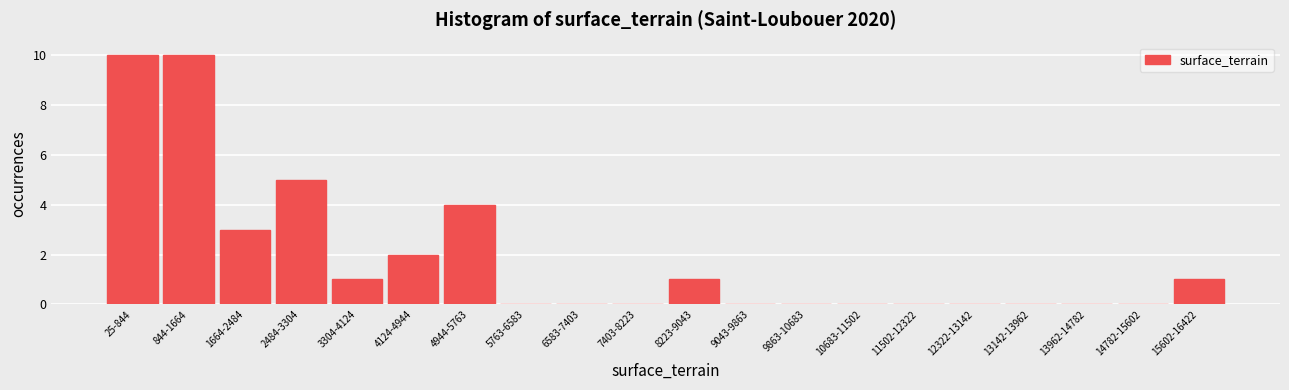

Reading right to left, list all the values displayed in this chart.

15602-16422=1	14782-15602=0	13962-14782=0	13142-13962=0	12322-13142=0	11502-12322=0	10683-11502=0	9863-10683=0	9043-9863=0	8223-9043=1	7403-8223=0	6583-7403=0	5763-6583=0	4944-5763=4	4124-4944=2	3304-4124=1	2484-3304=5	1664-2484=3	844-1664=10	25-844=10